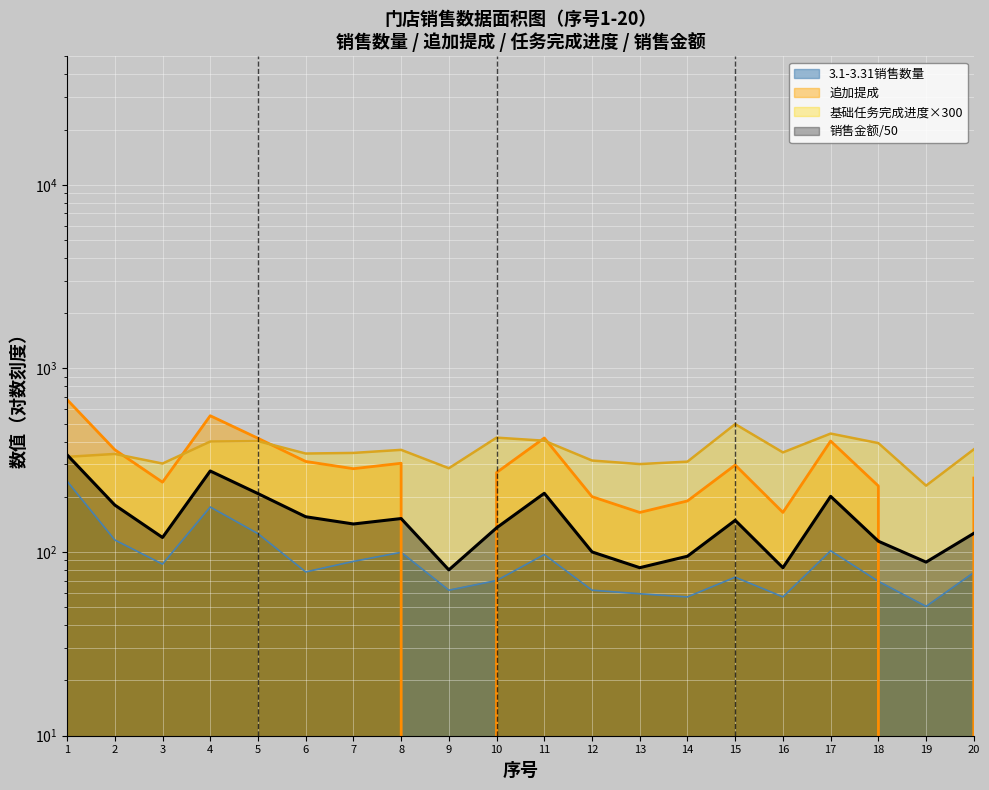

At how many categories does at least one series exceed 520?

2